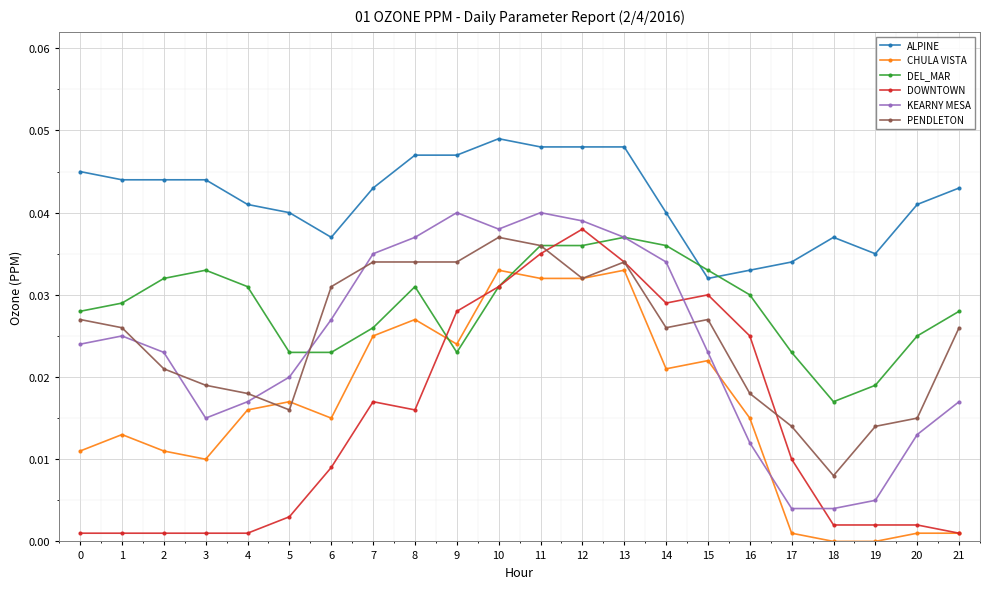

True or false: DEL_MAR has more than 2 interior local peaks.

True